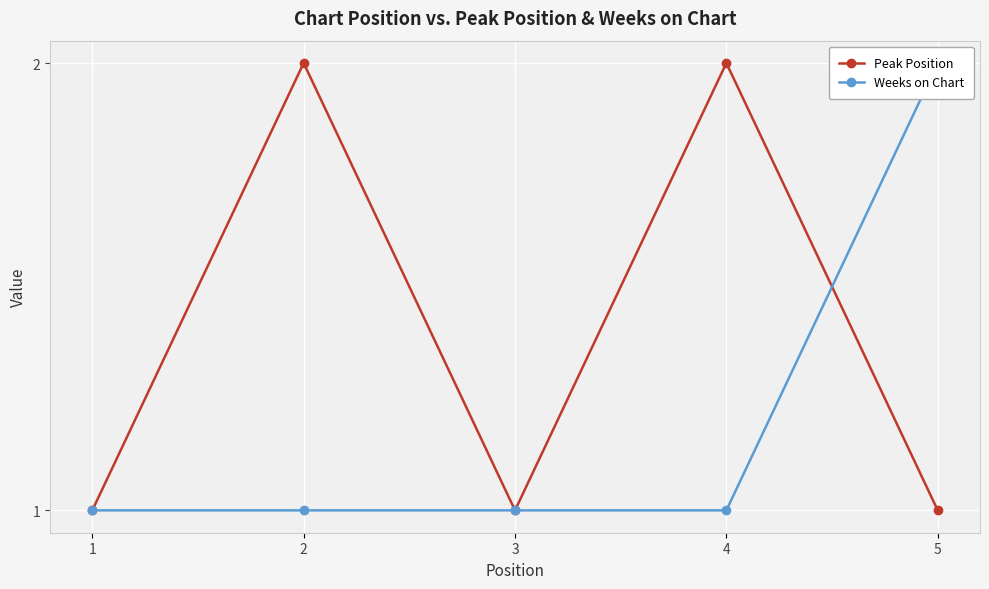

Count the Weeks on Chart values in the range 1 to 2.

5